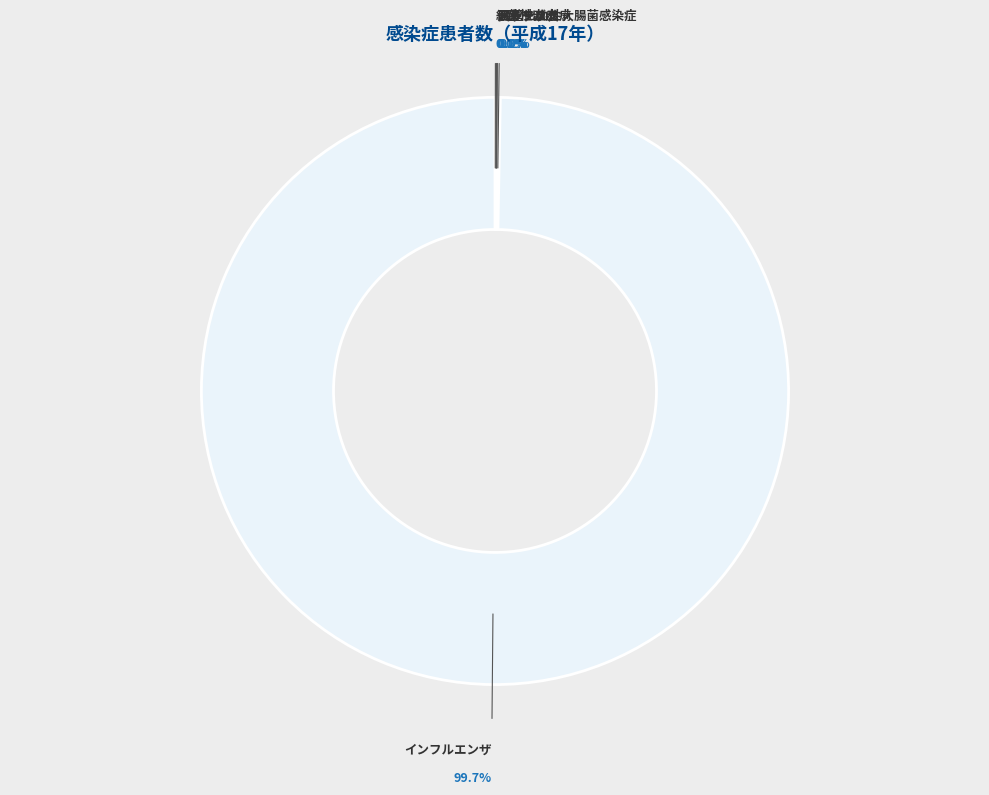

The インフルエンザ slice represents 100% of the pie. True or false?

True